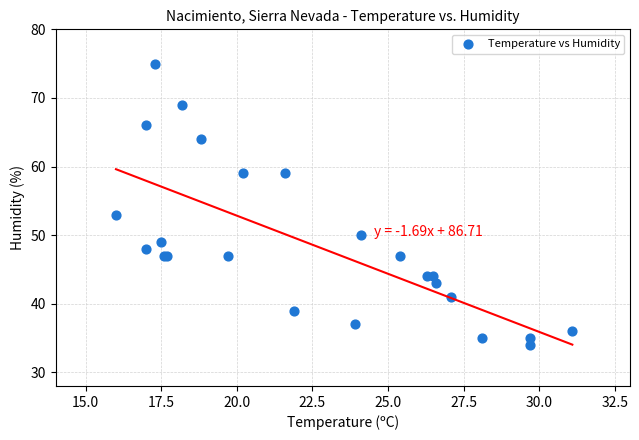

What Y value in the scatter plot is closest to 54?

53